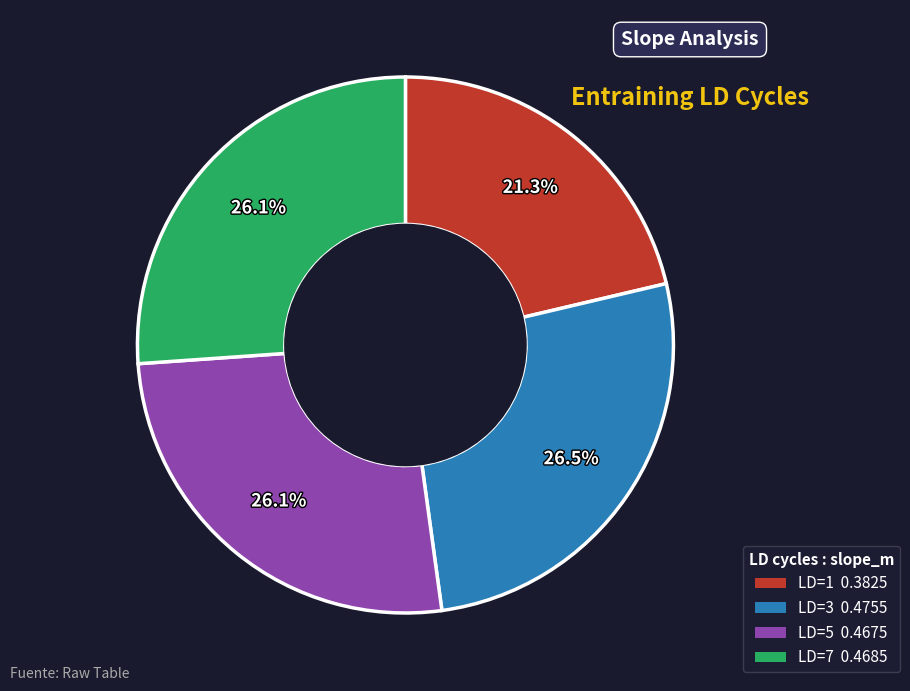

How many segments does this pie chart have?

4